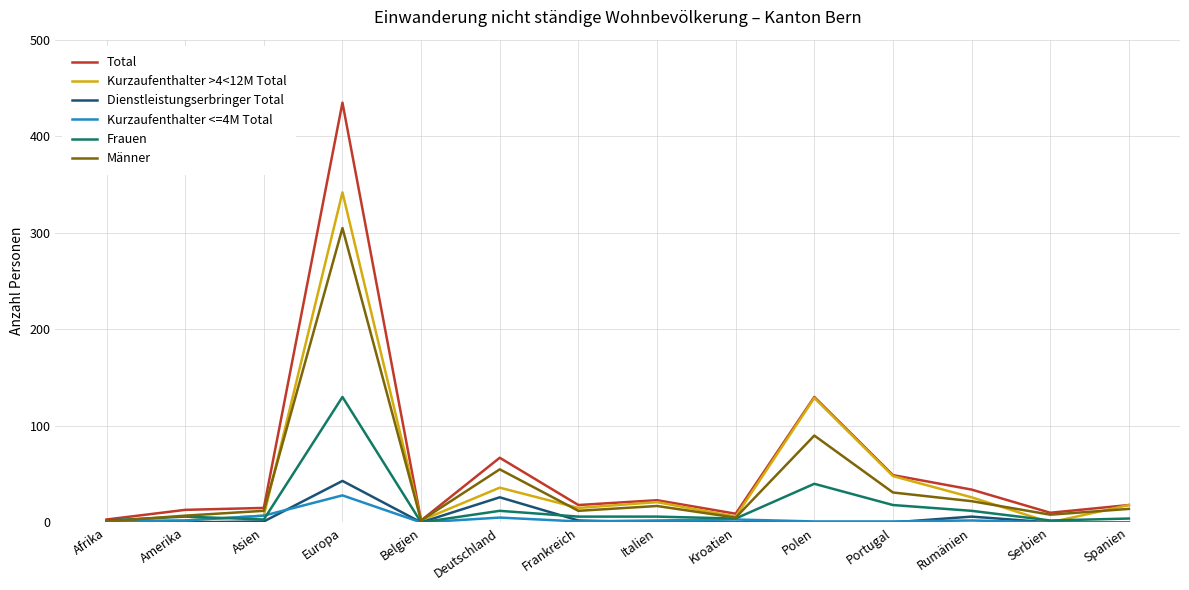

What is the highest value of the Männer series?

305